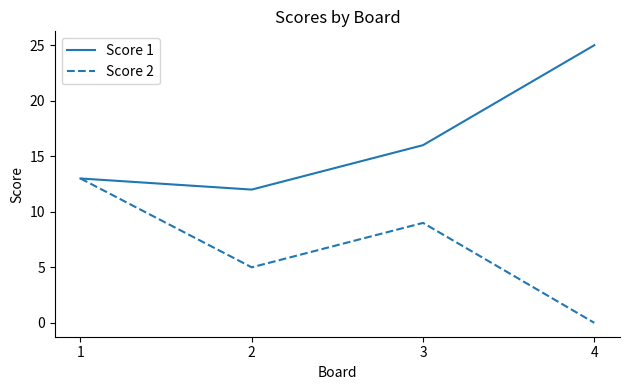

List the series in order of their peak value, lowest first.

Score 2, Score 1